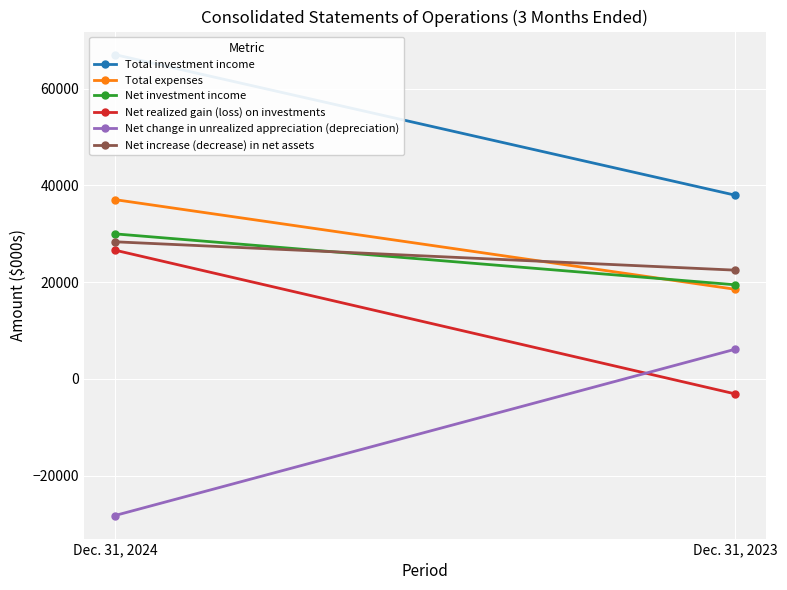

Reading right to left, transcribe all the data shown in this chart.

Total investment income: Dec. 31, 2023=37973	Dec. 31, 2024=67009
Total expenses: Dec. 31, 2023=18524	Dec. 31, 2024=37042
Net investment income: Dec. 31, 2023=19449	Dec. 31, 2024=29967
Net realized gain (loss) on investments: Dec. 31, 2023=-3089	Dec. 31, 2024=26601
Net change in unrealized appreciation (depreciation): Dec. 31, 2023=6109	Dec. 31, 2024=-28239
Net increase (decrease) in net assets: Dec. 31, 2023=22469	Dec. 31, 2024=28329